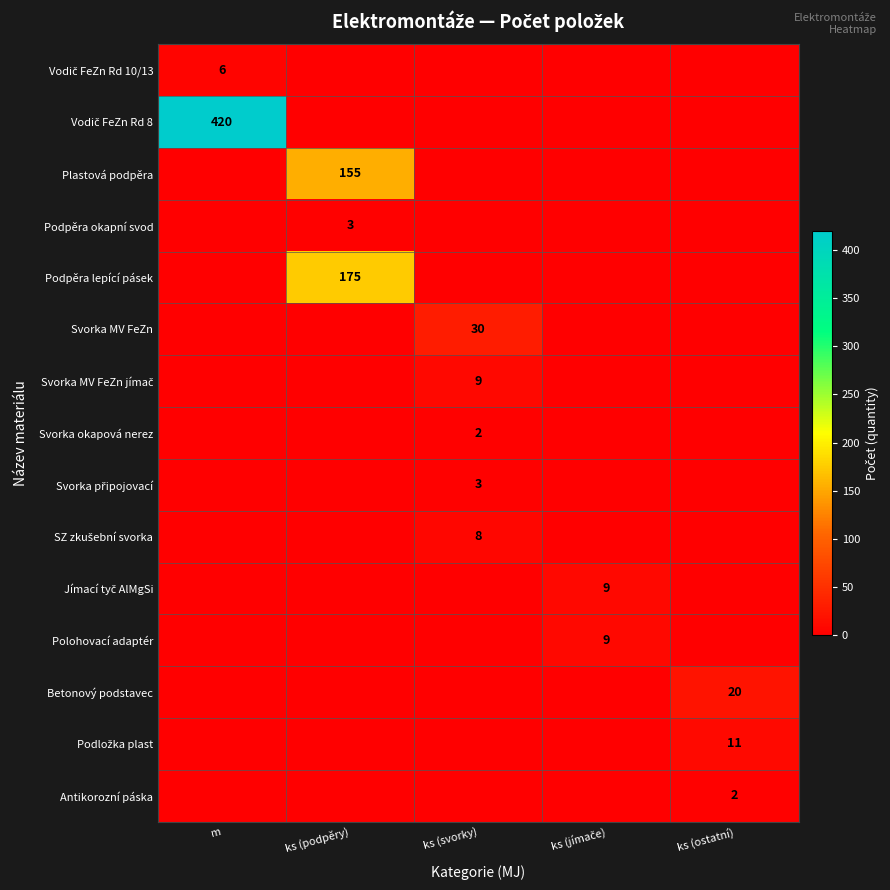

The value of Svorka okapová nerez at ks (svorky) is 1. True or false?

False